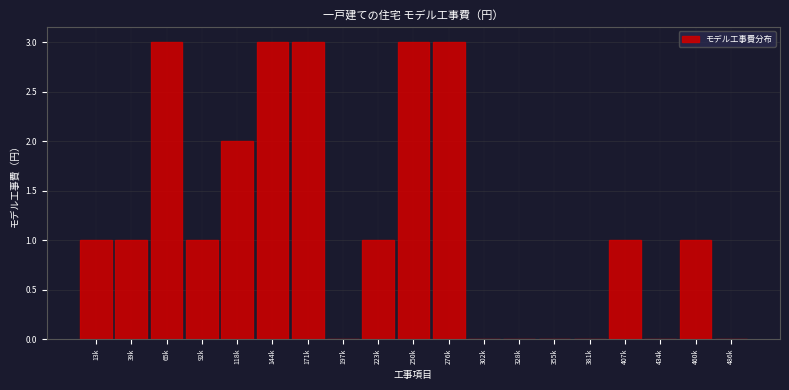

Reading left to right, what are all the values shown in this chart?

13k=1	39k=1	65k=3	92k=1	118k=2	144k=3	171k=3	197k=0	223k=1	250k=3	276k=3	302k=0	328k=0	355k=0	381k=0	407k=1	434k=0	460k=1	486k=0